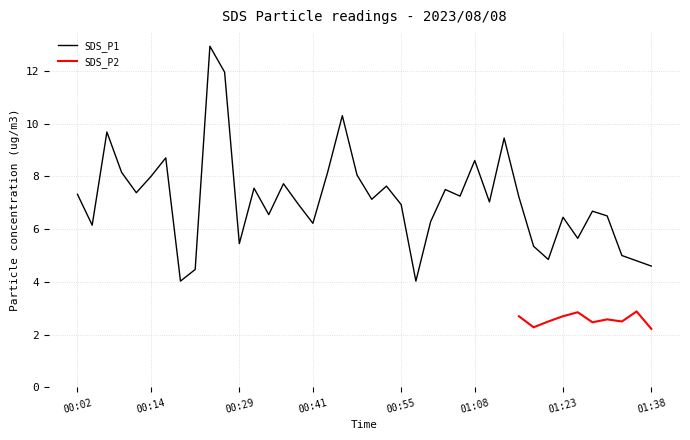

List the labels in order of value, largest first.

00:24, 00:26, 00:46, 00:07, 01:13, 00:16, 01:08, 00:09, 00:43, 00:48, 00:14, 00:36, 00:53, 00:31, 01:03, 00:12, 00:02, 01:05, 01:15, 00:51, 01:10, 00:38, 00:55, 01:28, 00:33, 01:30, 01:23, 01:00, 00:41, 00:04, 01:25, 00:29, 01:18, 01:33, 01:20, 01:35, 01:38, 00:21, 00:19, 00:58